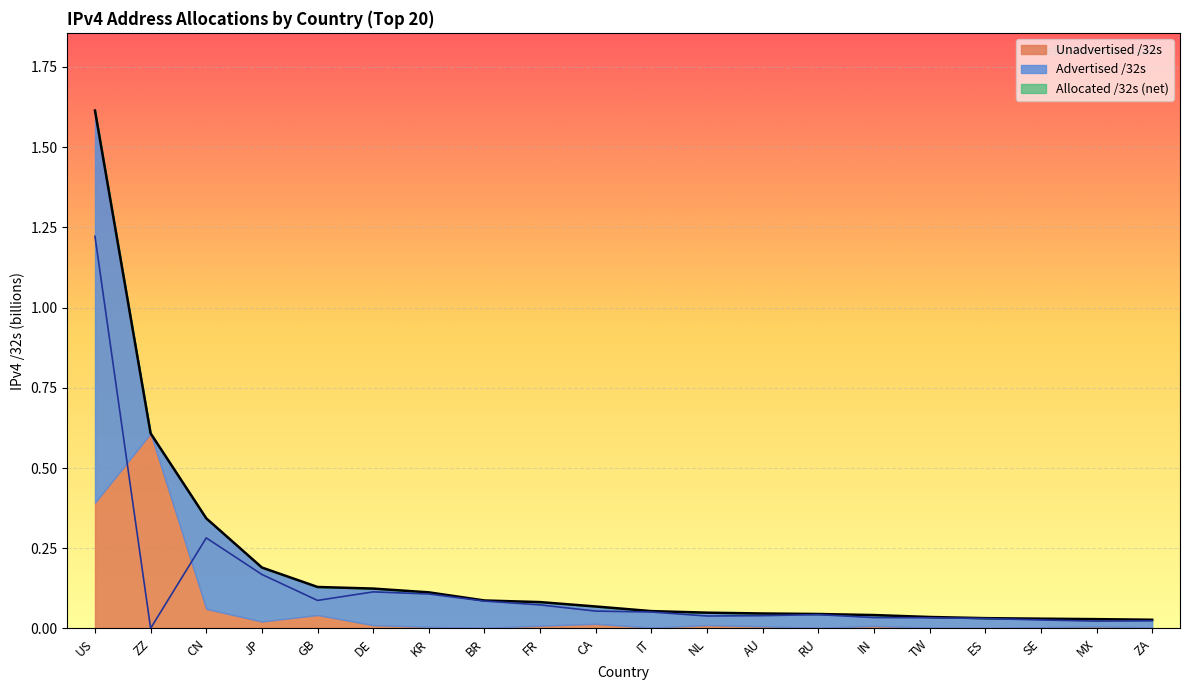

What is the label of the 8th point from the left?

BR